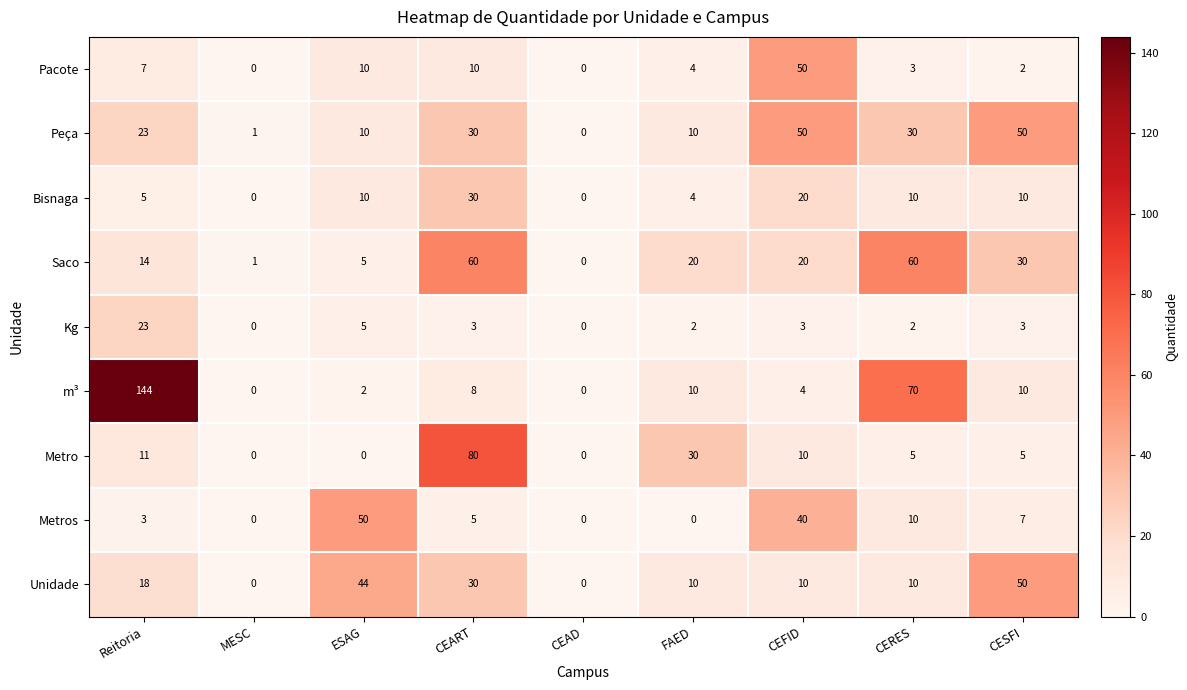

Between MESC and ESAG, which series saw the biggest shift?

Metros